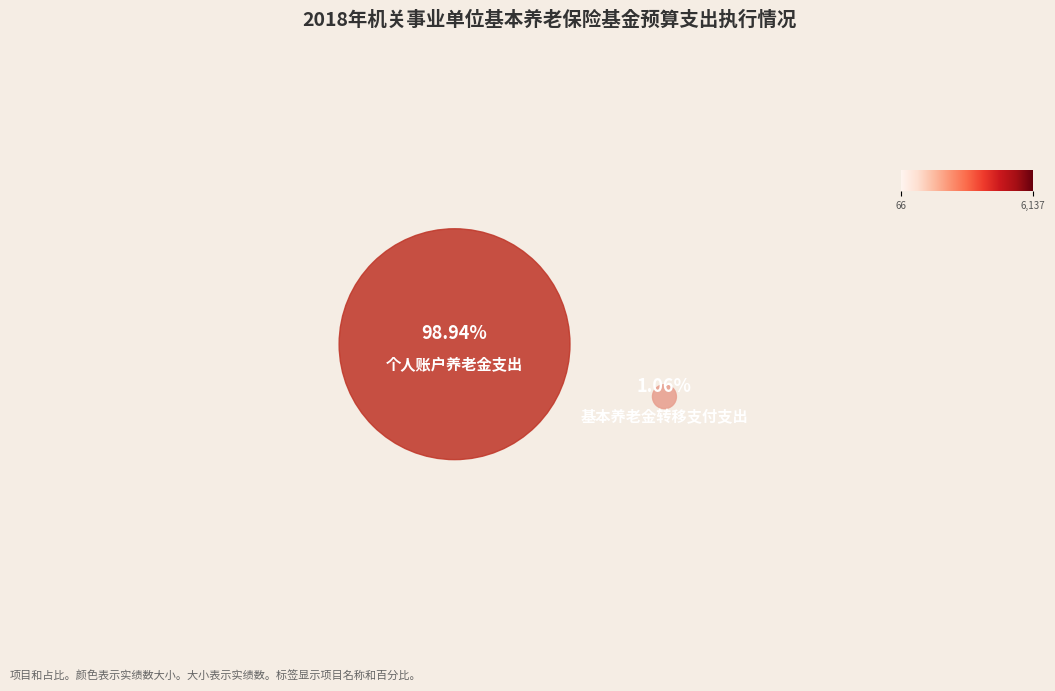

Is it true that 基本养老金转移支付支出 is 1% of the pie?

True